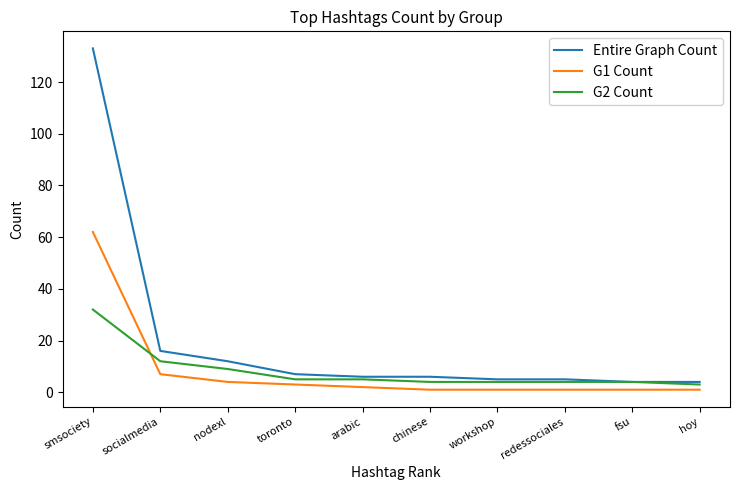

What is the difference between the G1 Count values at nodexl and redessociales?

3